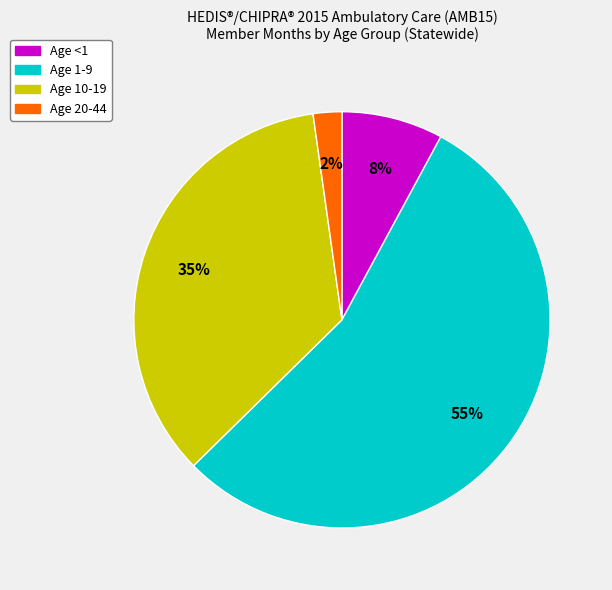

Which slice is the smallest?

Age 20-44